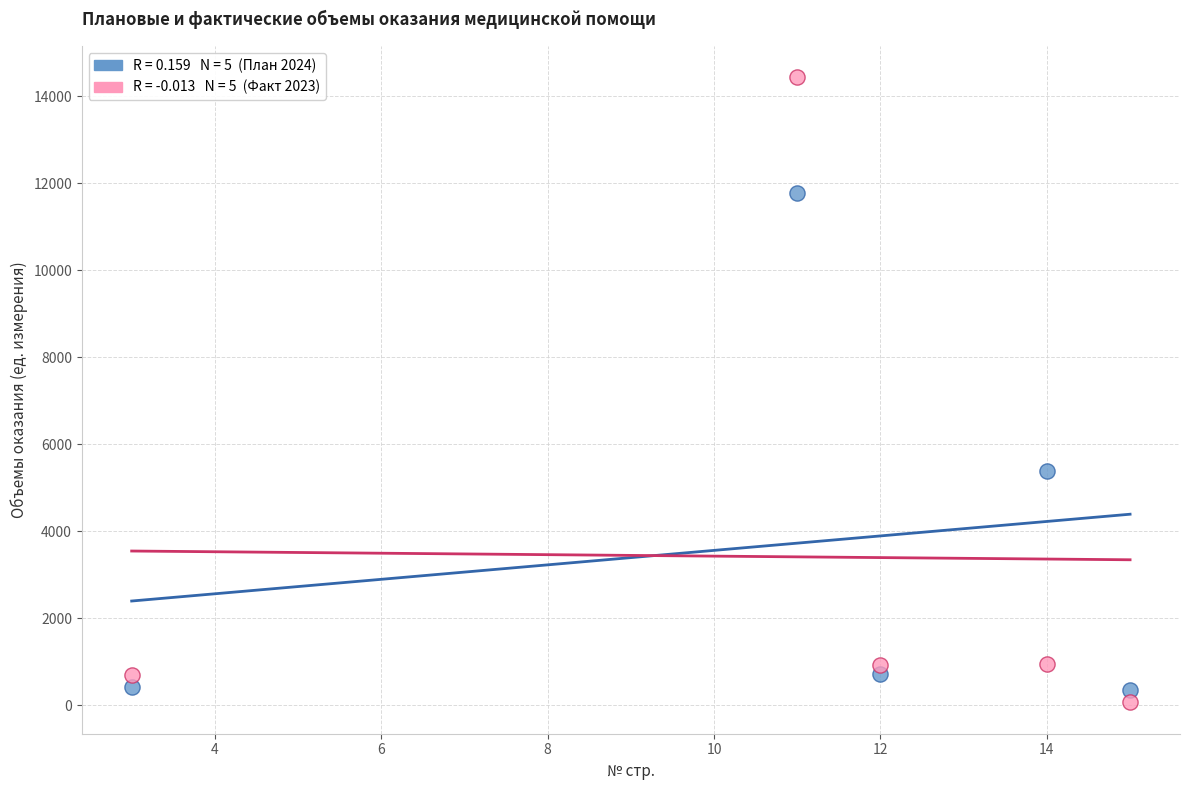

Across all data points, what is the average X value?

11